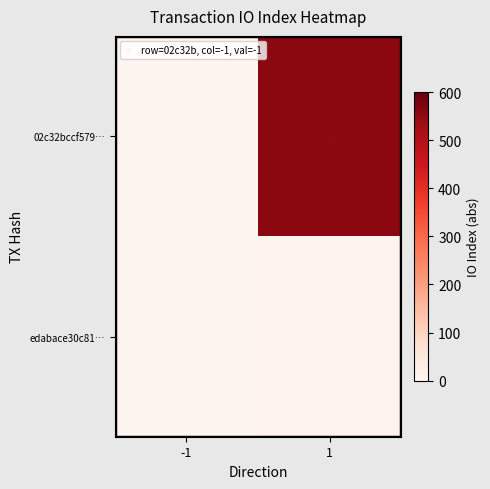

Which series has the largest range (max minus min)?

02c32bccf579…